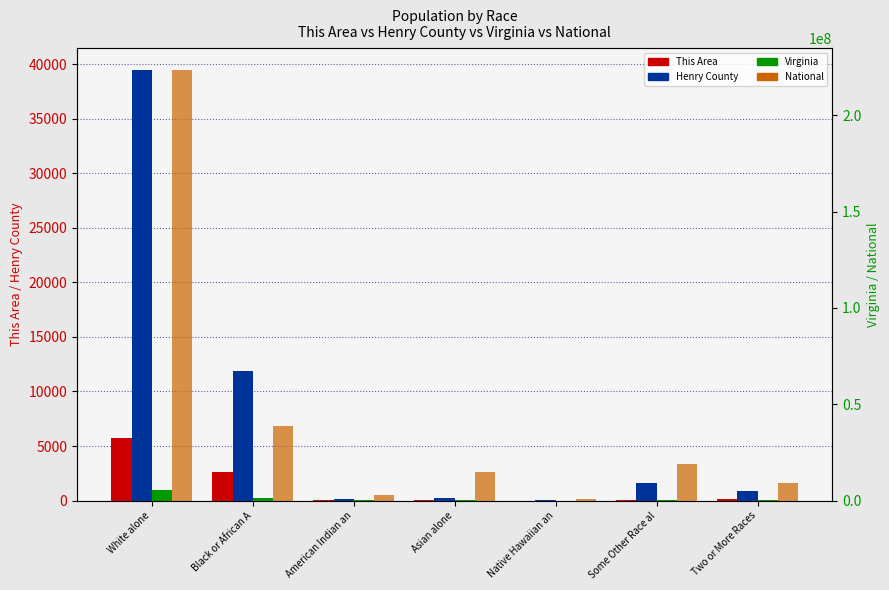

Which series has the largest range (max minus min)?

National